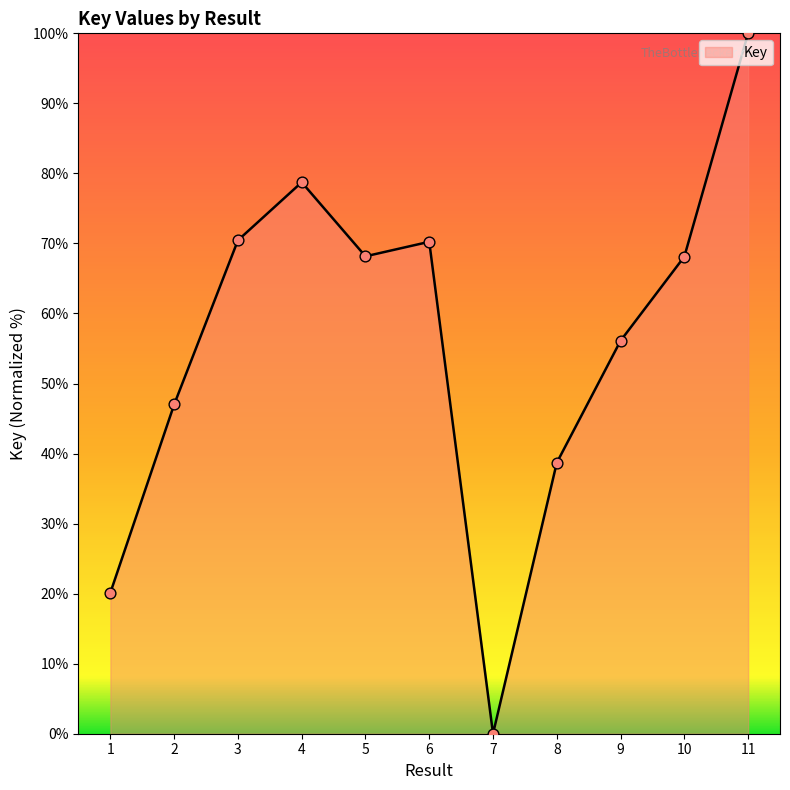

Which has a higher value, 9 or 5?

5